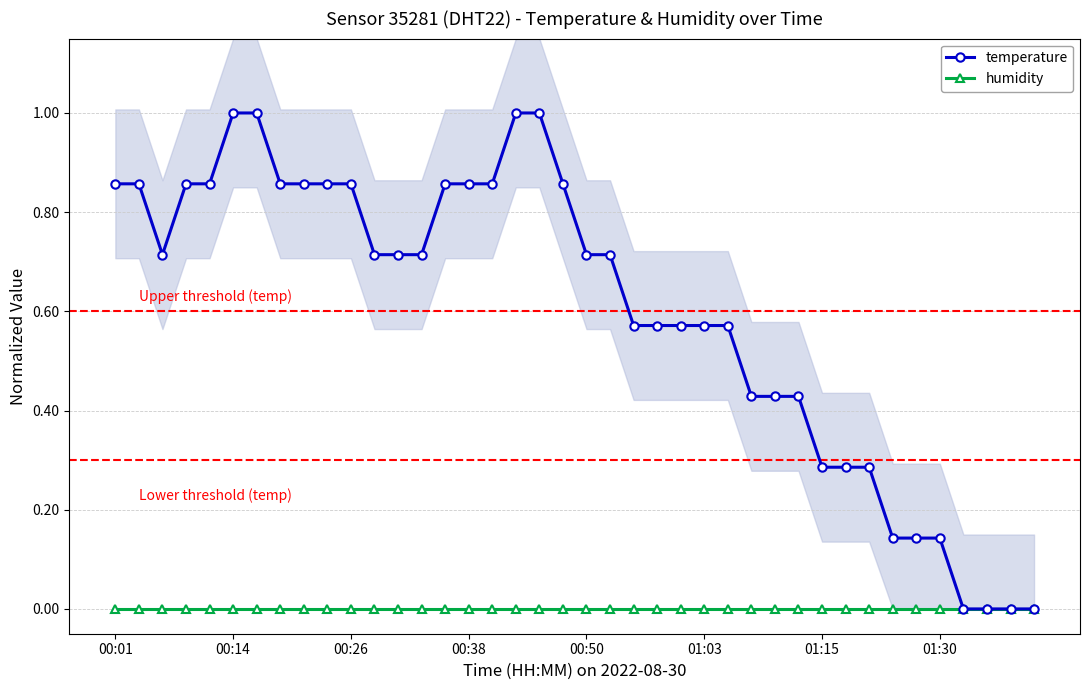

What is the value of the temperature point at the 17th from the left?

0.9